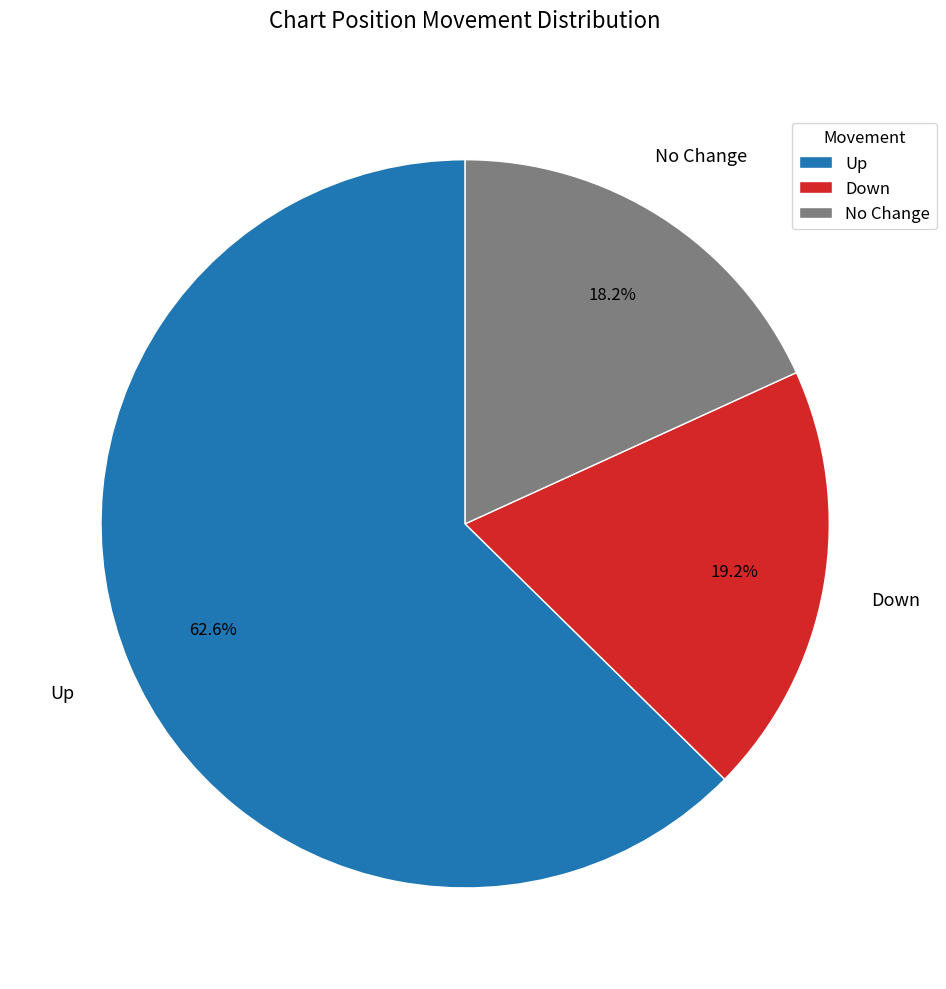

How many segments does this pie chart have?

3